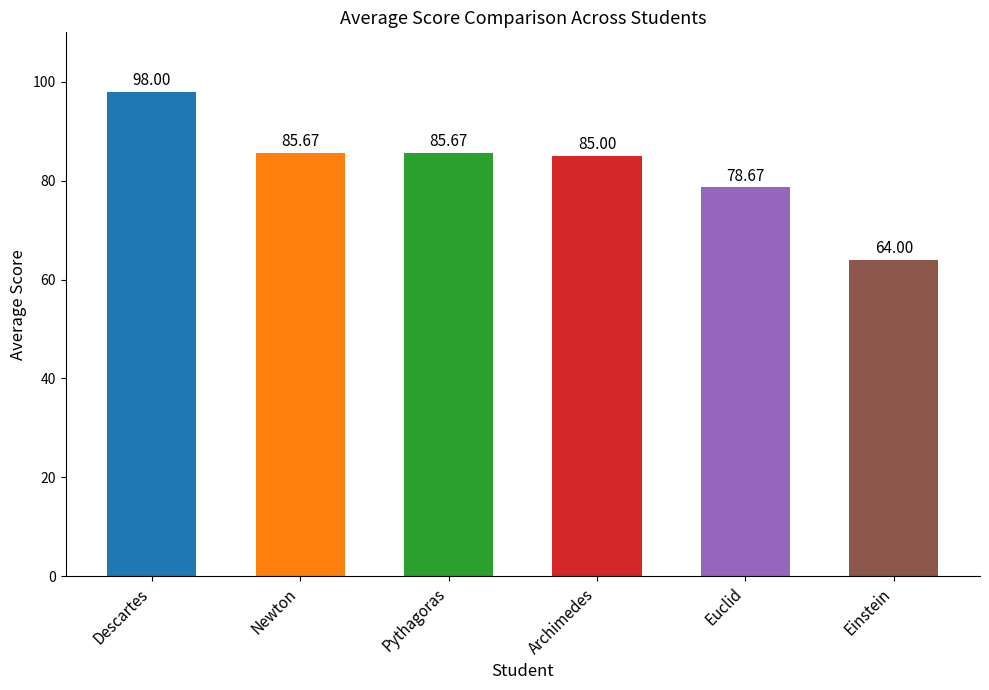

Does the chart contain stacked bars?

No